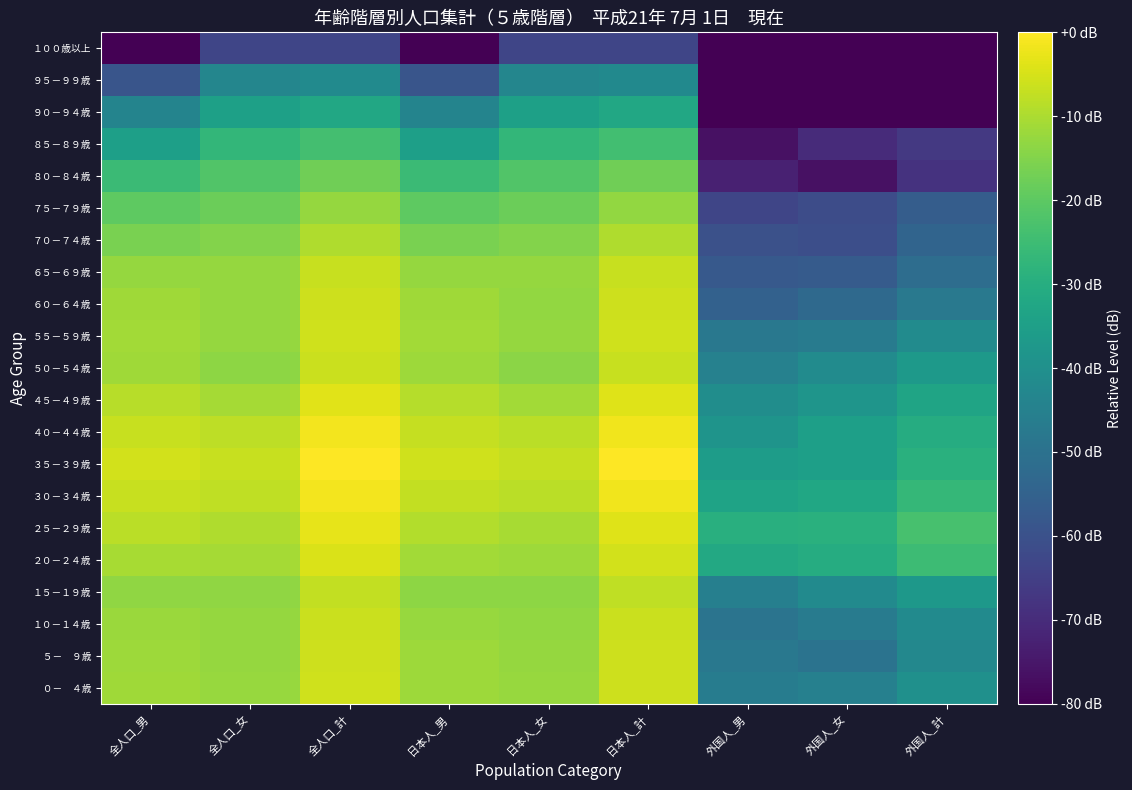

At which category is the sum across all series the highest?

全人口_計